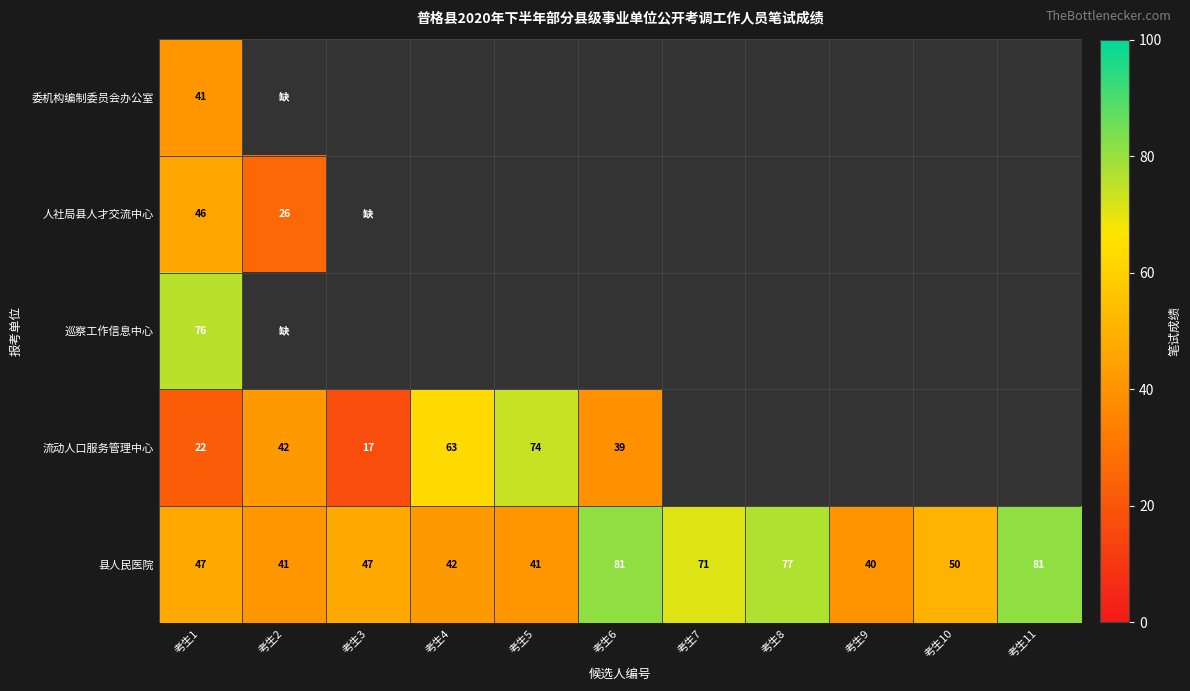

At which category does the chart reach its peak across all series?

考生6